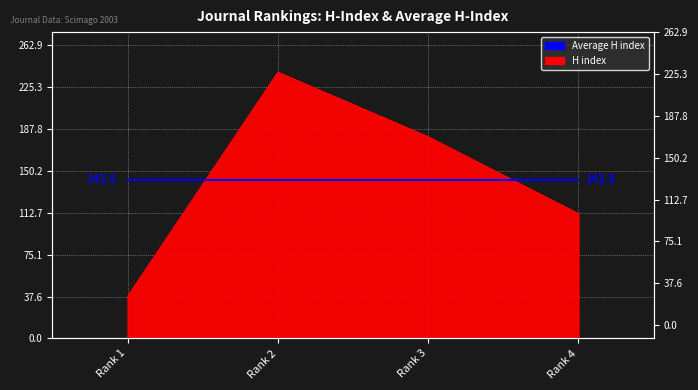

What is the difference between the maximum and minimum values?

201